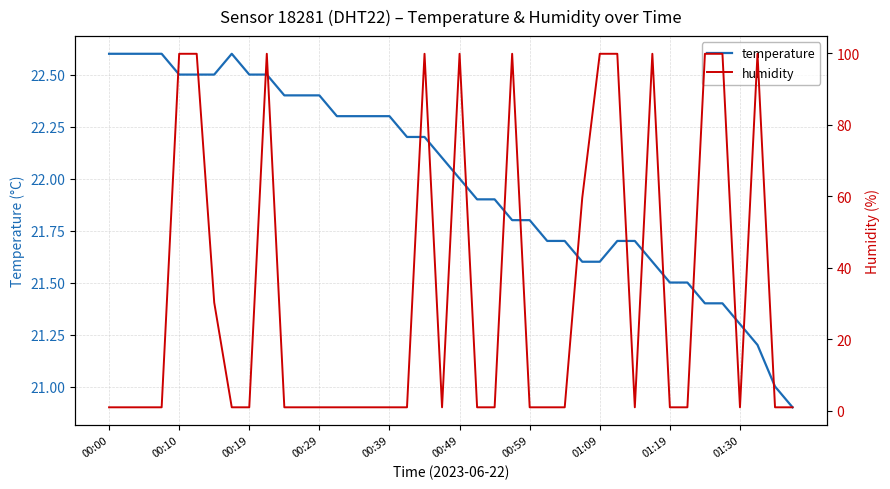

How many times do temperature and humidity cross each other?

18